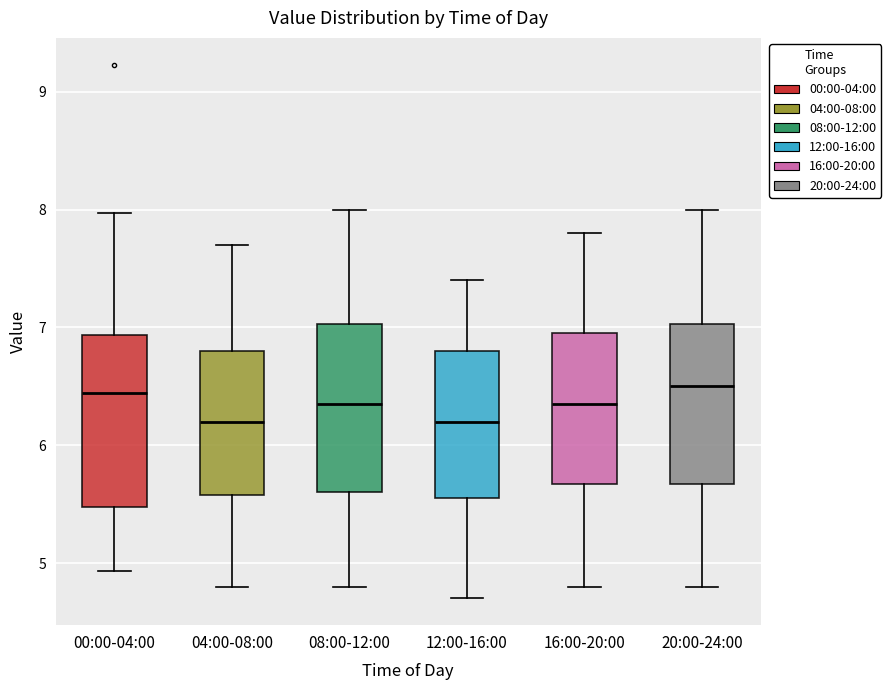

Reading left to right, transcribe this box plot: for each box, give where its median line is, the range the box spans, and where its two whiskers end, as read against the y-axis. The values are not printed on the chart, so give them approximately, as read against the axis.

00:00-04:00: median 6.4, box 5.5 to 6.9, whiskers 4.9 to 8.0
04:00-08:00: median 6.2, box 5.6 to 6.8, whiskers 4.8 to 7.7
08:00-12:00: median 6.4, box 5.6 to 7.0, whiskers 4.8 to 8.0
12:00-16:00: median 6.2, box 5.6 to 6.8, whiskers 4.7 to 7.4
16:00-20:00: median 6.4, box 5.7 to 7.0, whiskers 4.8 to 7.8
20:00-24:00: median 6.5, box 5.7 to 7.0, whiskers 4.8 to 8.0